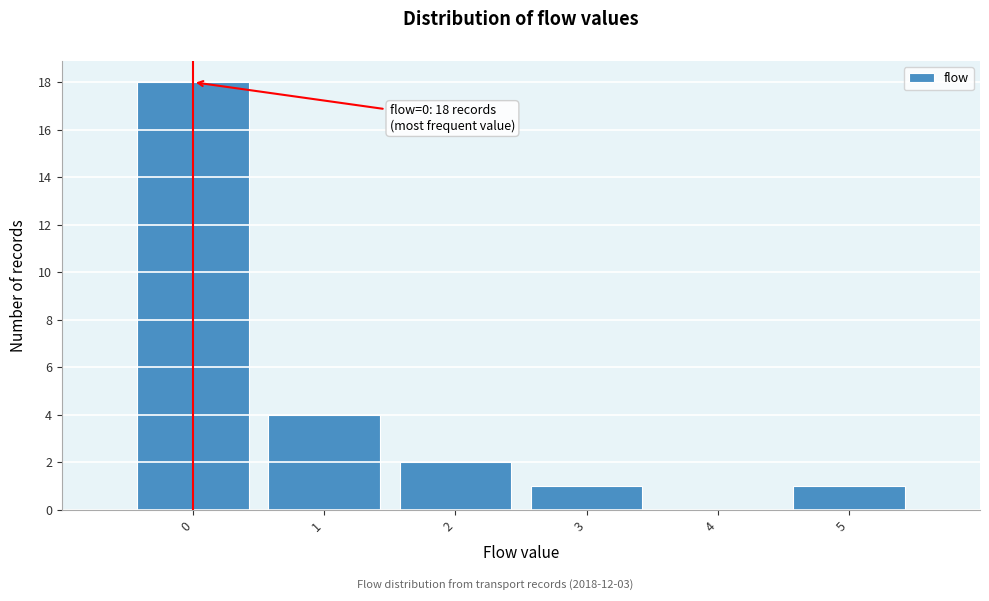

Over which range of the x-axis is the bar tallest?

-0.5 to 0.5